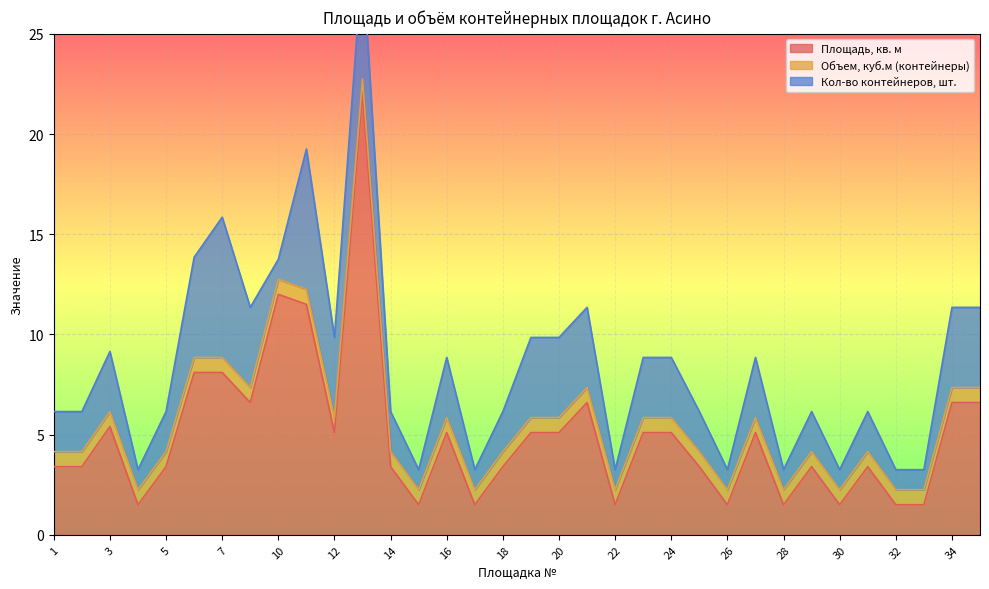

Reading left to right, extract all data points from this chart.

Площадь, кв. м: 3.4	3.4	5.4	1.5	3.4	8.1	8.1	6.6	12.0	11.5	5.1	22.0	3.4	1.5	5.1	1.5	3.4	5.1	5.1	6.6	1.5	5.1	5.1	3.4	1.5	5.1	1.5	3.4	1.5	3.4	1.5	1.5	6.6	6.6
Объем, куб.м (контейнеры): 0.8	0.8	0.8	0.8	0.8	0.8	0.8	0.8	0.8	0.8	0.8	0.8	0.8	0.8	0.8	0.8	0.8	0.8	0.8	0.8	0.8	0.8	0.8	0.8	0.8	0.8	0.8	0.8	0.8	0.8	0.8	0.8	0.8	0.8
Кол-во контейнеров, шт.: 2.0	2.0	3.0	1.0	2.0	5.0	7.0	4.0	1.0	7.0	4.0	6.0	2.0	1.0	3.0	1.0	2.0	4.0	4.0	4.0	1.0	3.0	3.0	2.0	1.0	3.0	1.0	2.0	1.0	2.0	1.0	1.0	4.0	4.0